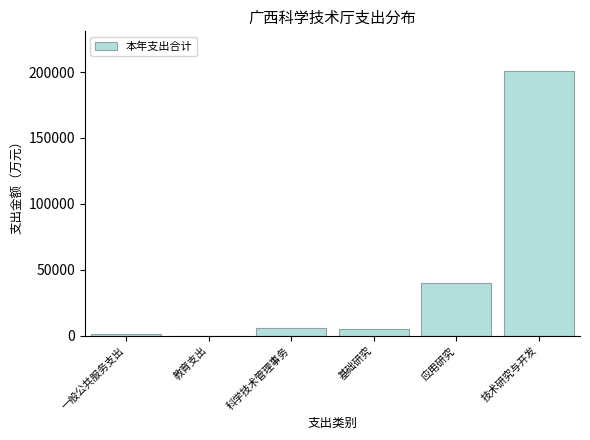

Reading left to right, list all the values displayed in this chart.

一般公共服务支出=1028.4	教育支出=19.1	科学技术管理事务=6076.1	基础研究=4819.9	应用研究=40128.6	技术研究与开发=200720.7